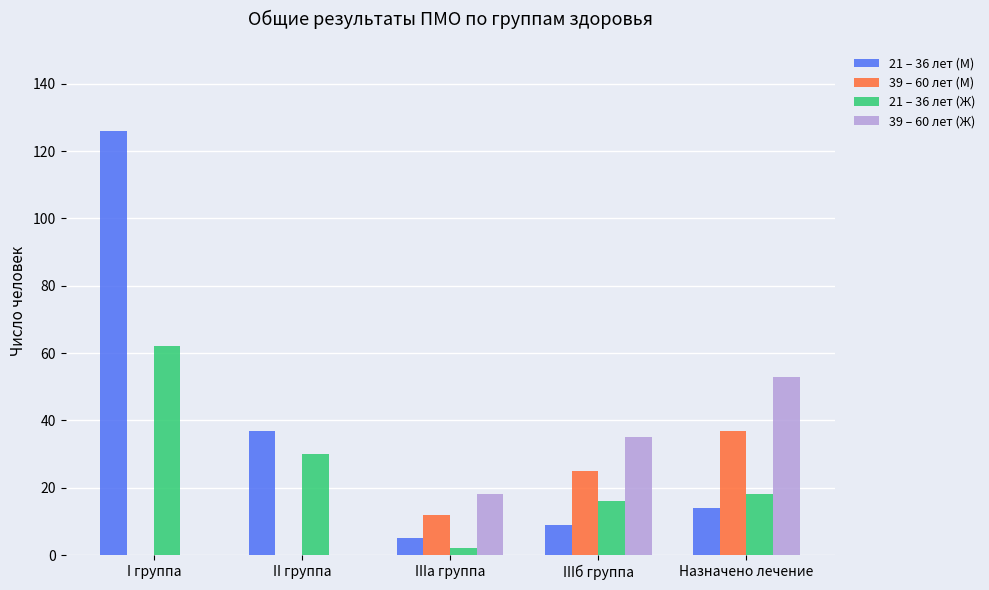

How many groups of bars are there?

5